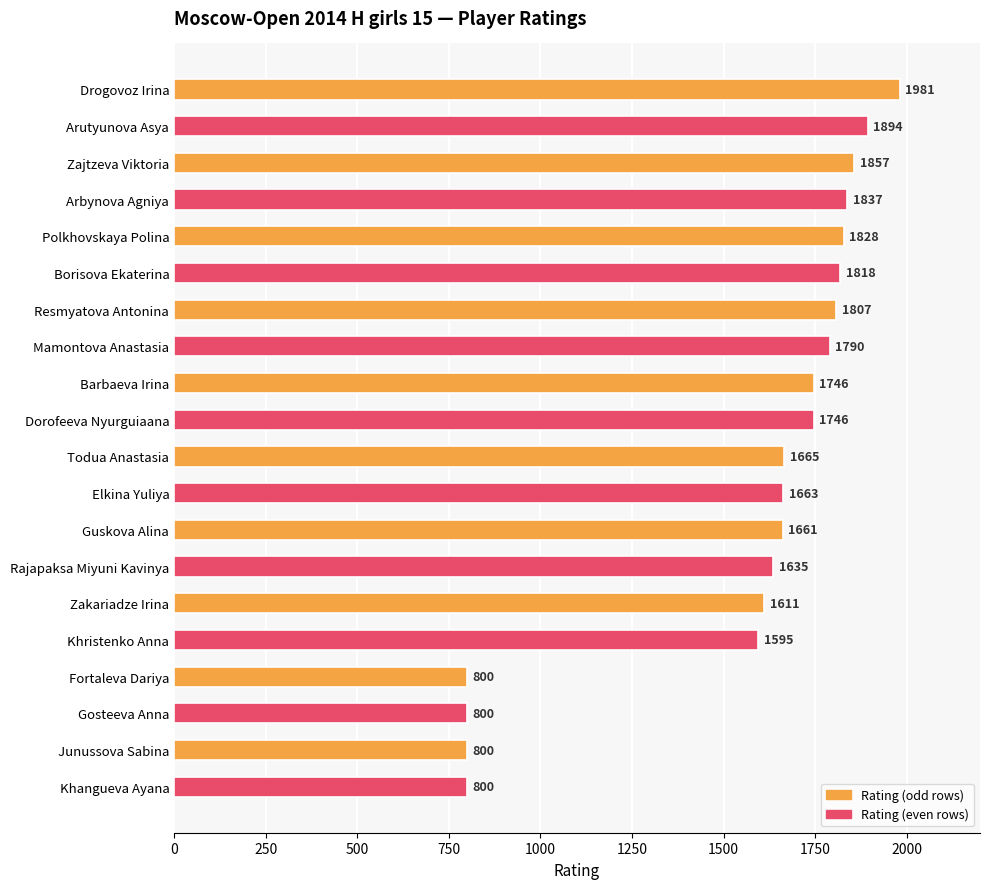

Reading top to bottom, transcribe all the data shown in this chart.

Drogovoz Irina=1981	Arutyunova Asya=1894	Zajtzeva Viktoria=1857	Arbynova Agniya=1837	Polkhovskaya Polina=1828	Borisova Ekaterina=1818	Resmyatova Antonina=1807	Mamontova Anastasia=1790	Barbaeva Irina=1746	Dorofeeva Nyurguiaana=1746	Todua Anastasia=1665	Elkina Yuliya=1663	Guskova Alina=1661	Rajapaksa Miyuni Kavinya=1635	Zakariadze Irina=1611	Khristenko Anna=1595	Fortaleva Dariya=800	Gosteeva Anna=800	Junussova Sabina=800	Khangueva Ayana=800